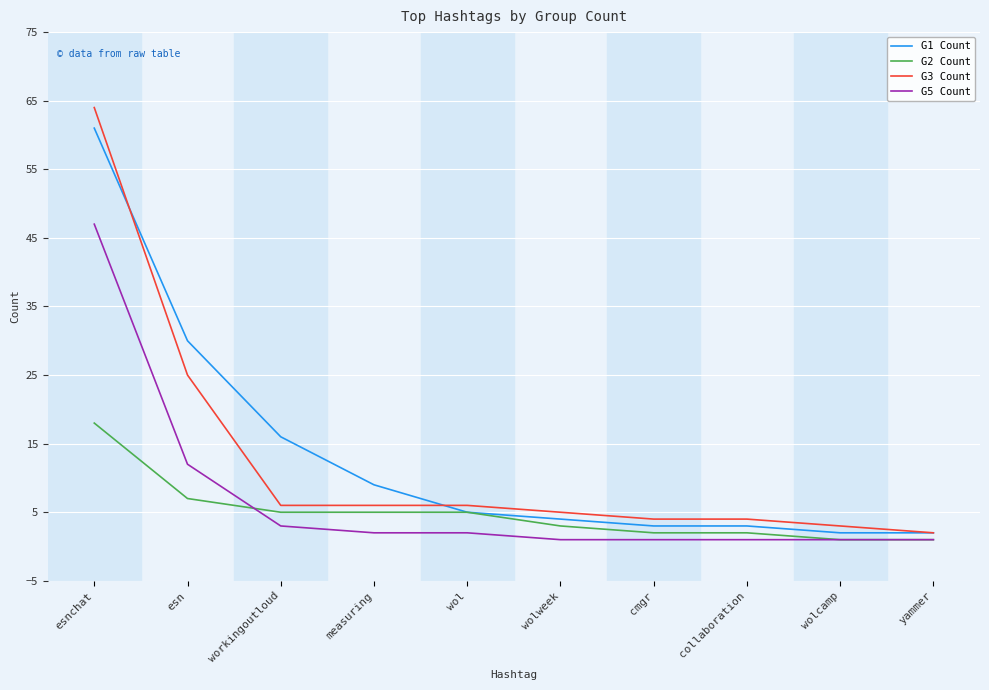

Reading right to left, transcribe all the data shown in this chart.

G1 Count: yammer=2	wolcamp=2	collaboration=3	cmgr=3	wolweek=4	wol=5	measuring=9	workingoutloud=16	esn=30	esnchat=61
G2 Count: yammer=1	wolcamp=1	collaboration=2	cmgr=2	wolweek=3	wol=5	measuring=5	workingoutloud=5	esn=7	esnchat=18
G3 Count: yammer=2	wolcamp=3	collaboration=4	cmgr=4	wolweek=5	wol=6	measuring=6	workingoutloud=6	esn=25	esnchat=64
G5 Count: yammer=1	wolcamp=1	collaboration=1	cmgr=1	wolweek=1	wol=2	measuring=2	workingoutloud=3	esn=12	esnchat=47